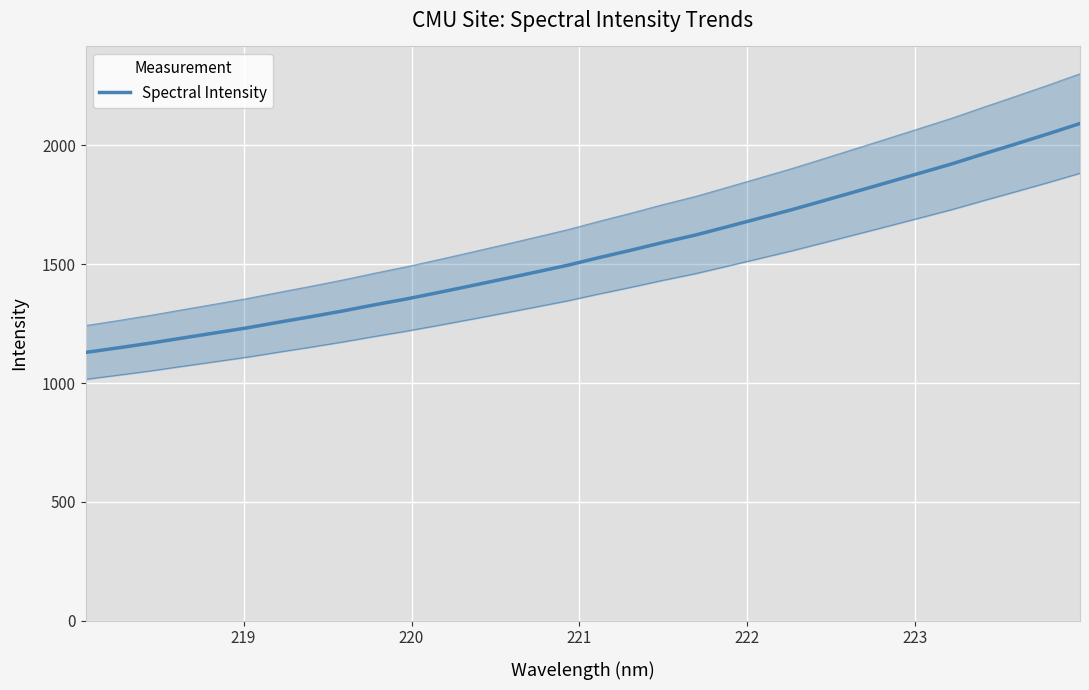

What is the value of the 28th point from the left?

1922.5